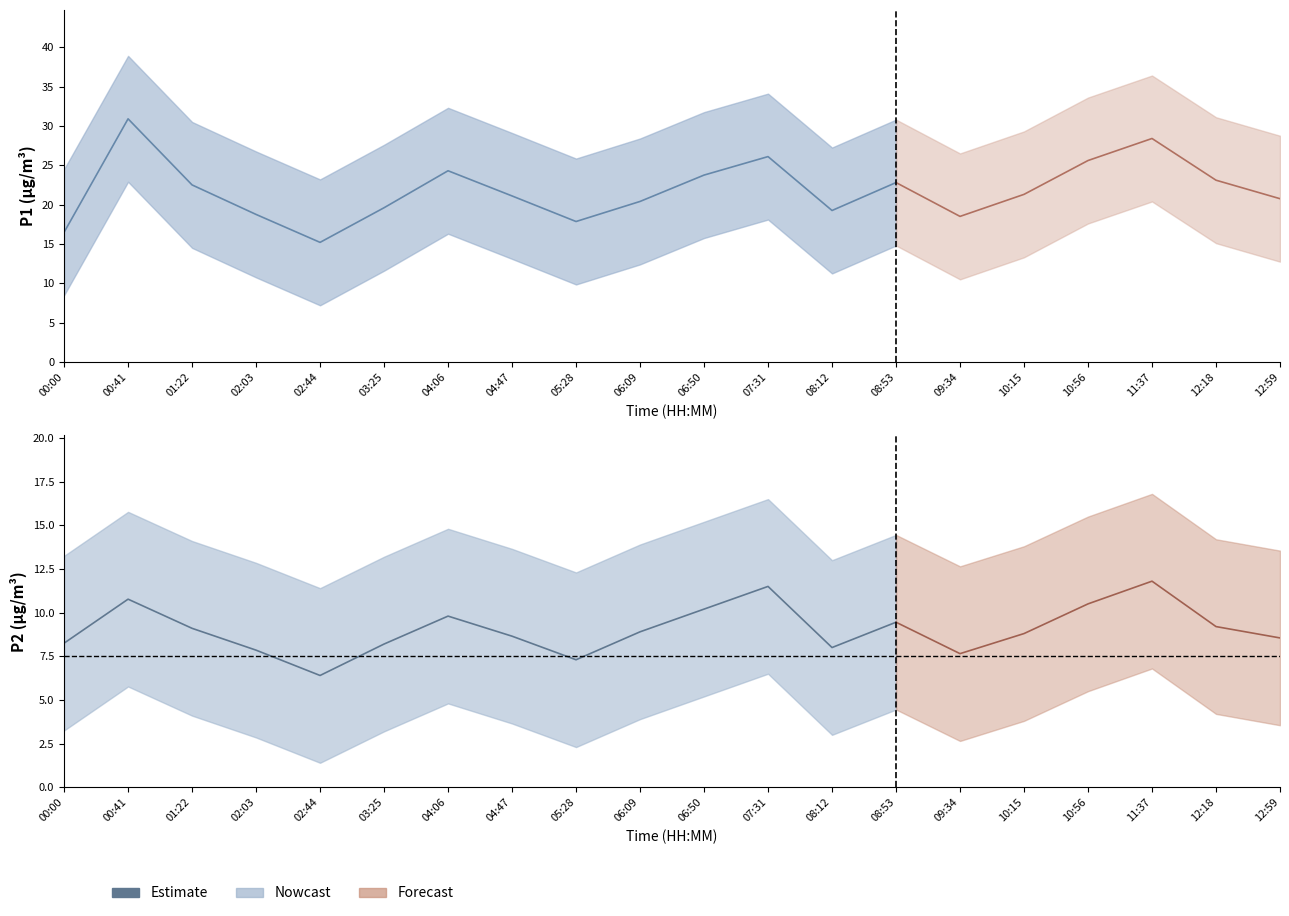

List the labels in order of value, smallest first.

02:44, 05:28, 02:03, 08:12, 03:25, 00:00, 04:47, 06:09, 01:22, 08:53, 04:06, 06:50, 00:41, 07:31